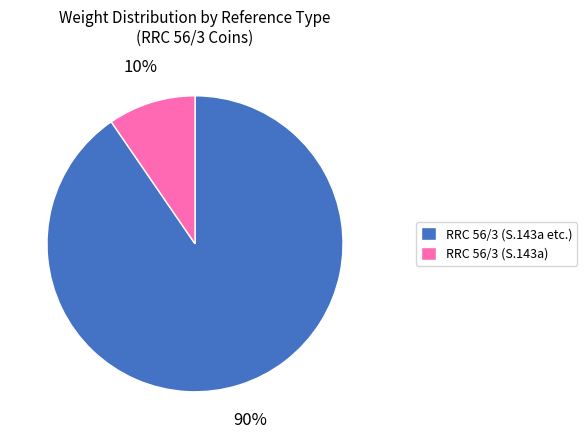

Between RRC 56/3 (S.143a) and RRC 56/3 (S.143a etc.), which is larger?

RRC 56/3 (S.143a etc.)